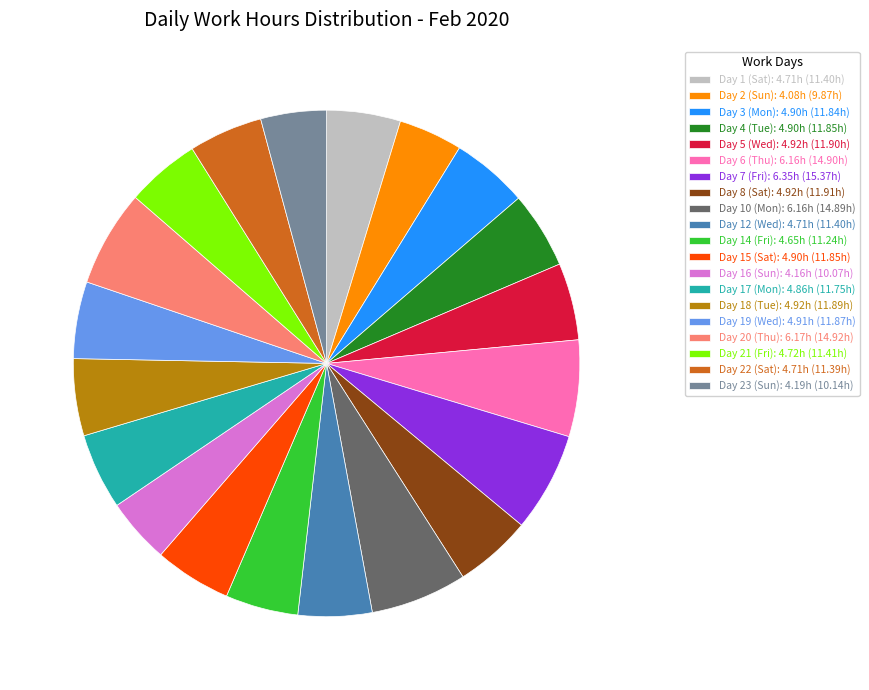

Does Day 6 (Thu): 6.16h (14.90h) account for over 50% of the chart?

No